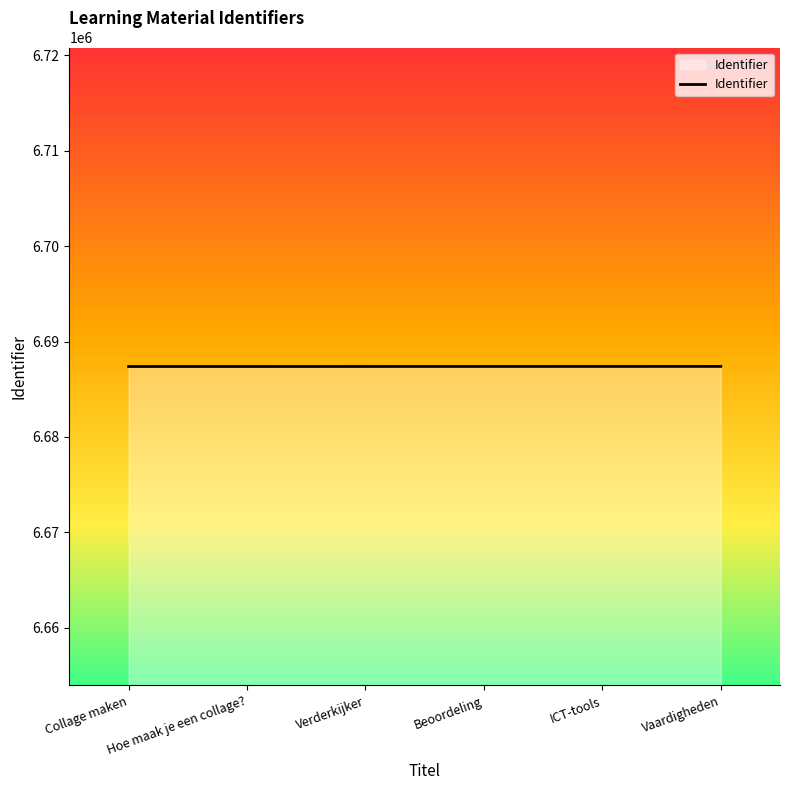

What is the average value?

6687387